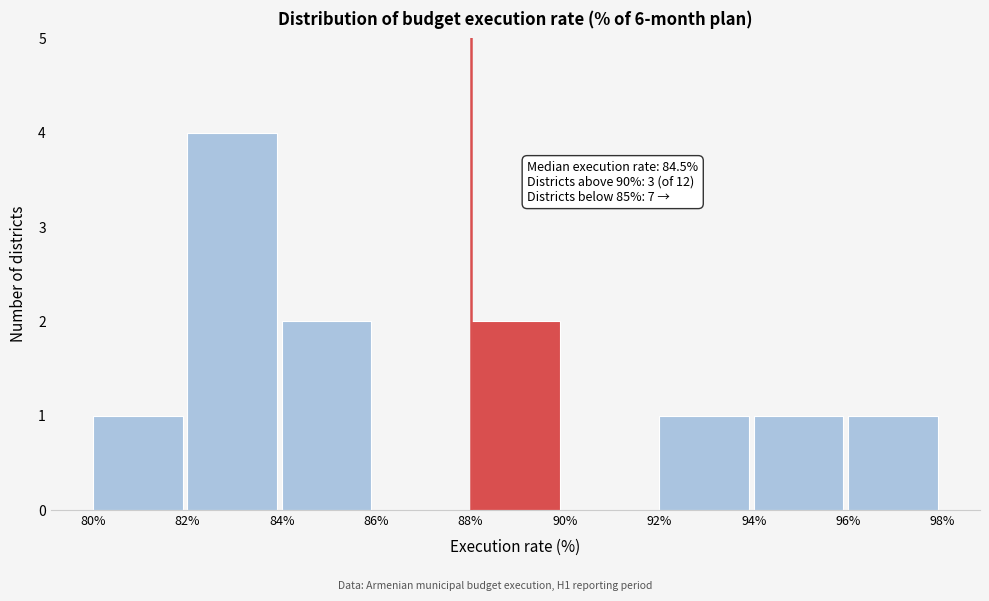

Over which range of the x-axis is the bar tallest?

82% to 84%